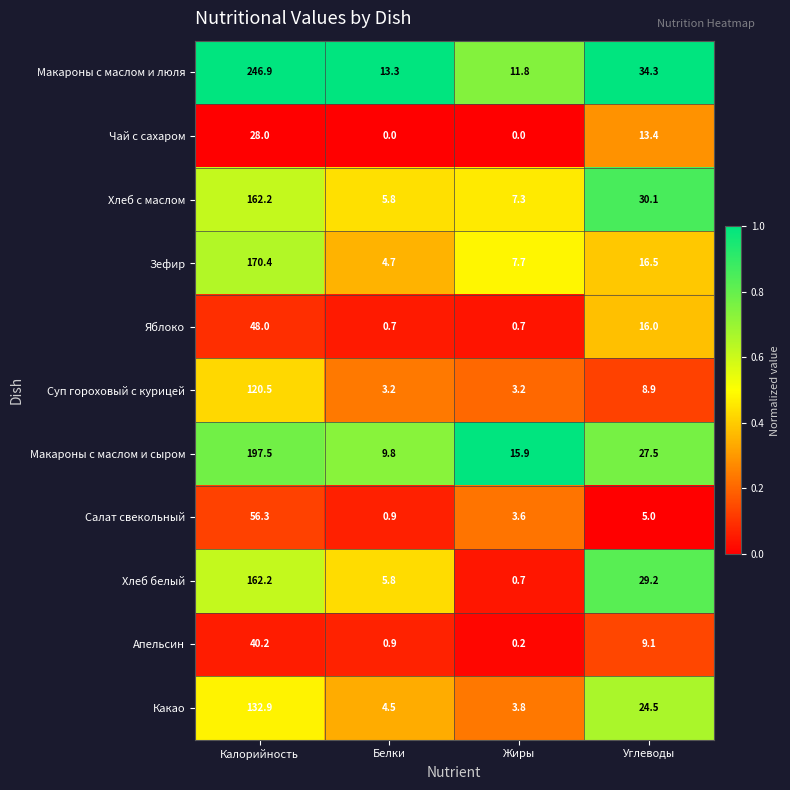

What is the greatest value displayed?

246.9